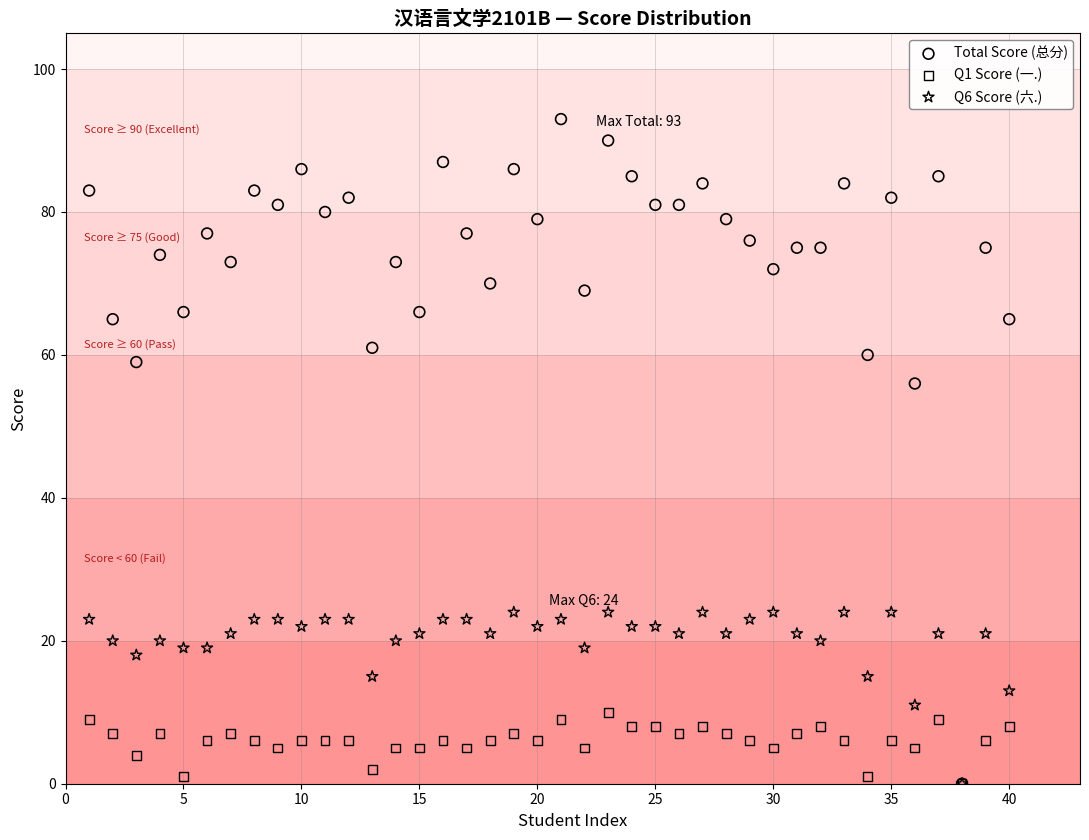

Across all series, what Y value is closest to 46?

56